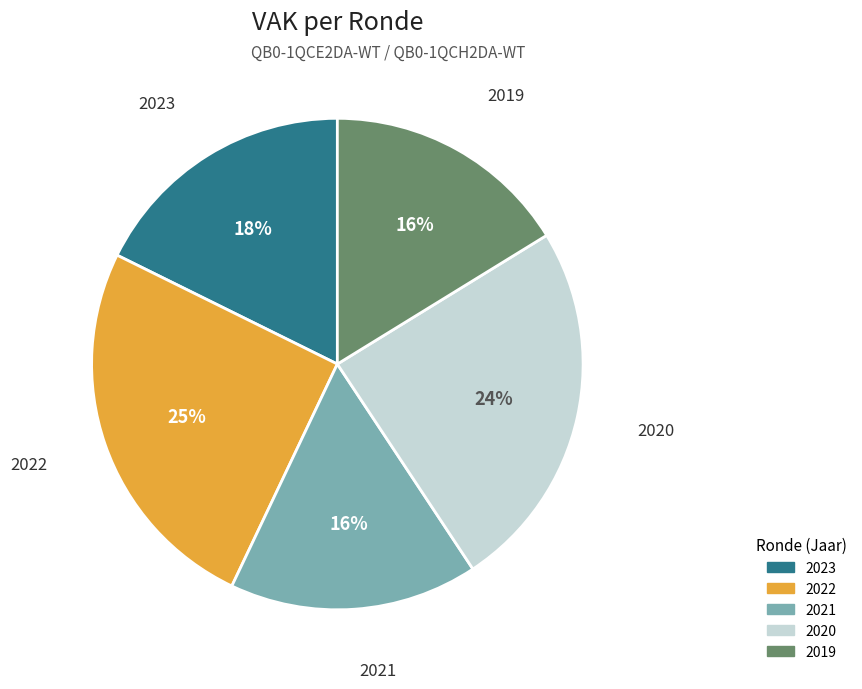

Is it true that 2022 is 25% of the pie?

True